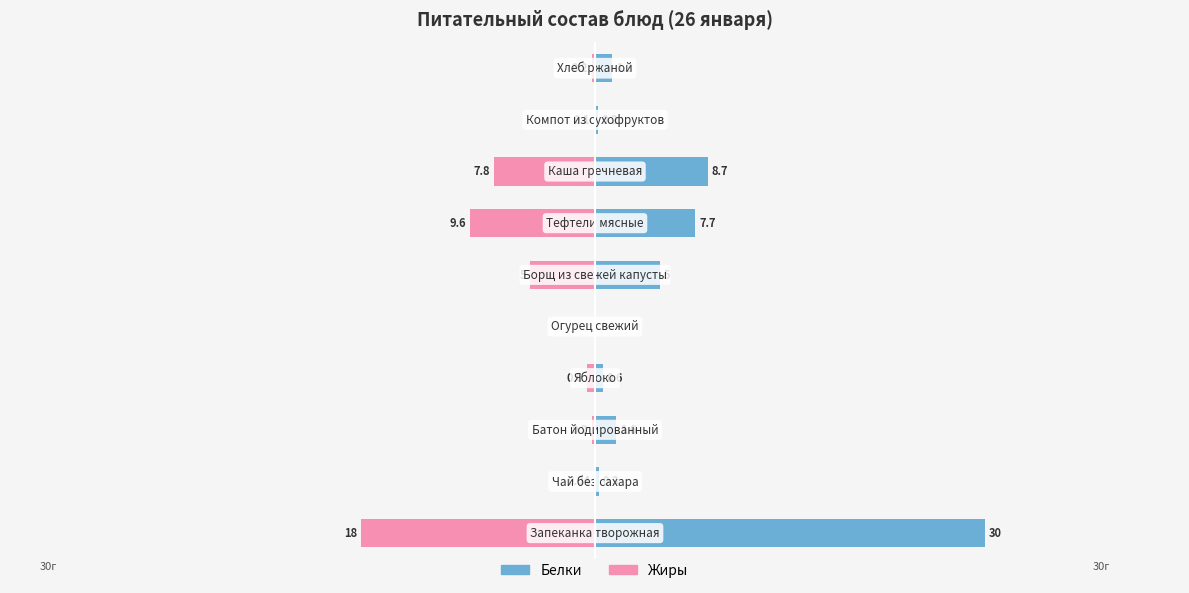

What is the smallest value displayed?

-18.0